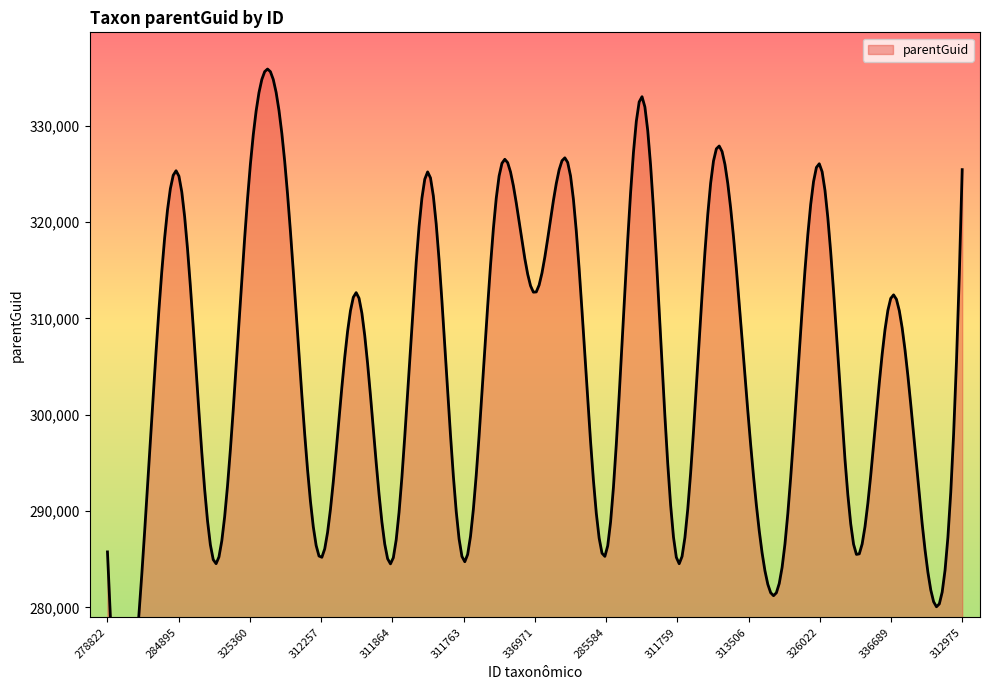

What is the label of the 8th point from the left?

312770